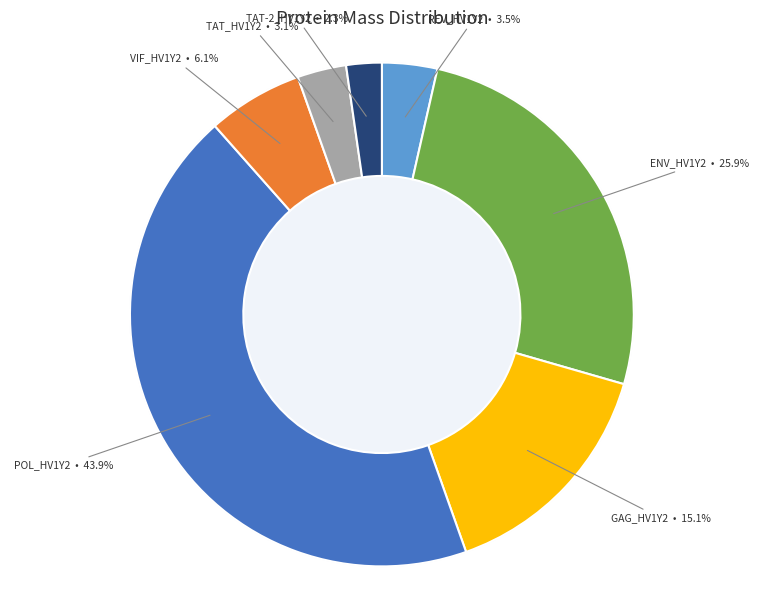

What percentage is the TAT_HV1Y2 slice, to the nearest percent?

3%